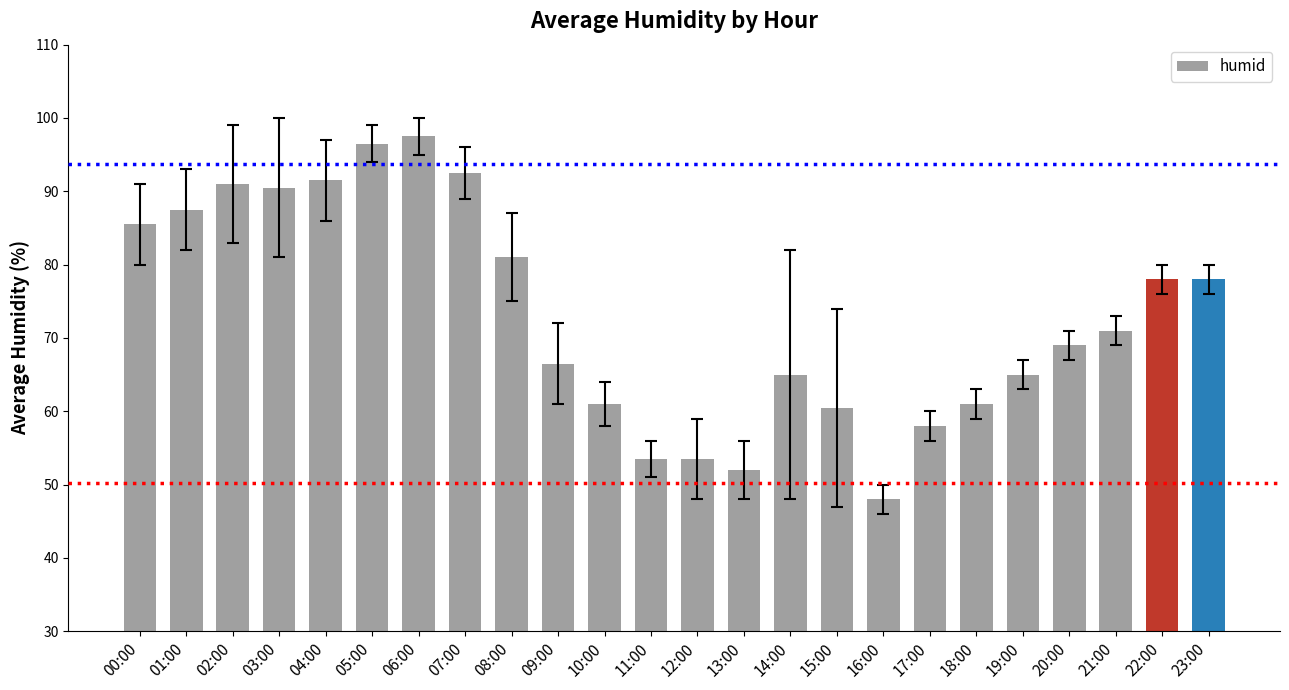

True or false: the data shows 87.5 at 01:00.

True